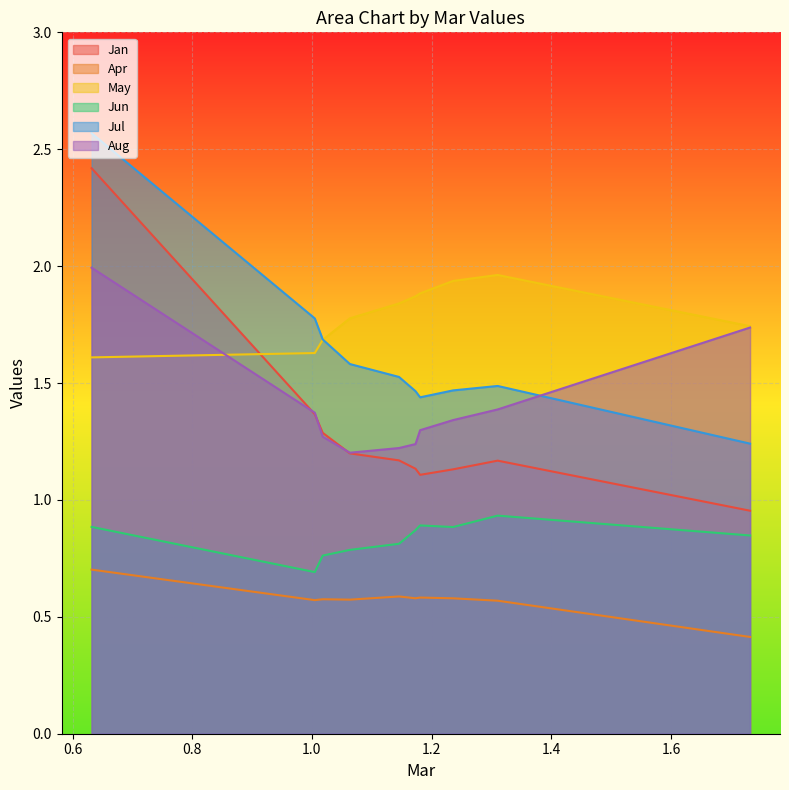

True or false: Jun has a value of 0.8 at pct35.

True